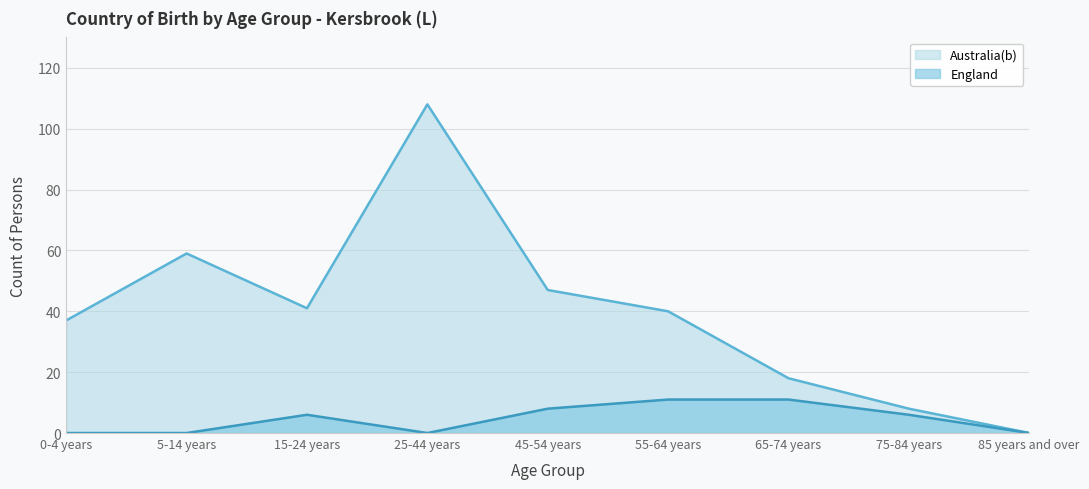

The value of Australia(b) at 25-44 years is 108. True or false?

True